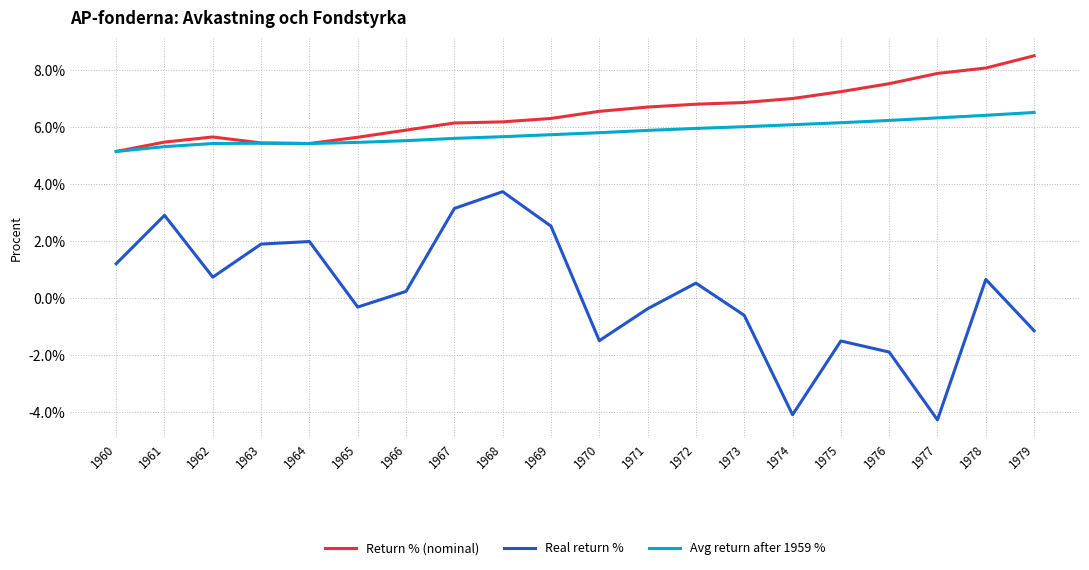

What is the minimum value for Real return %?

-4.3